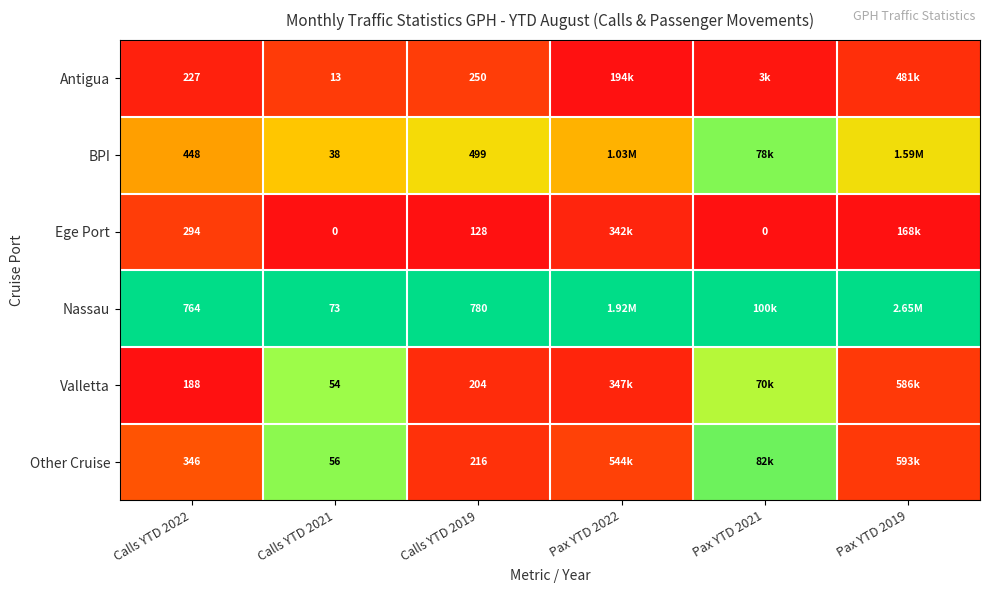

Rank the series at Calls YTD 2019 from highest to lowest value.

Nassau, BPI, Antigua, Other Cruise, Valletta, Ege Port